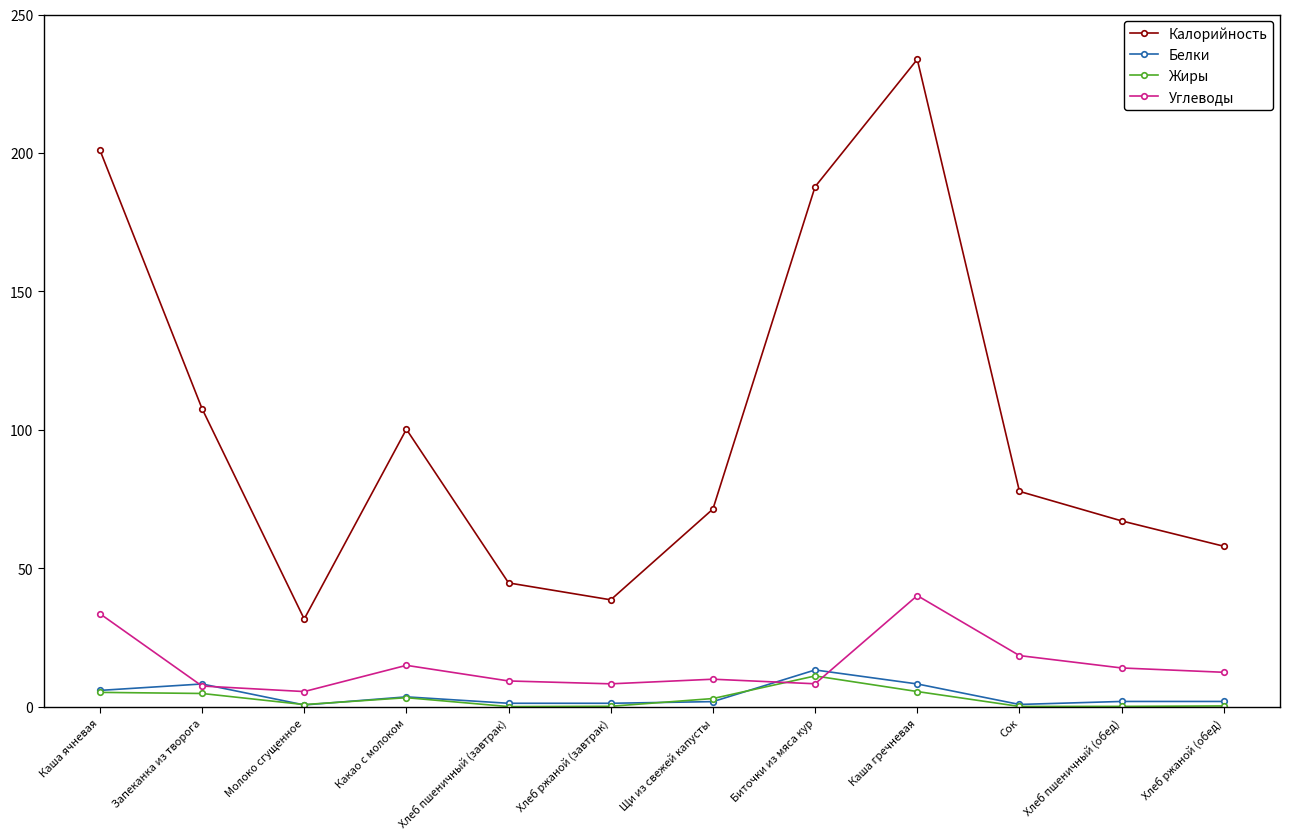

What is the label of the 5th point from the right?

Биточки из мяса кур